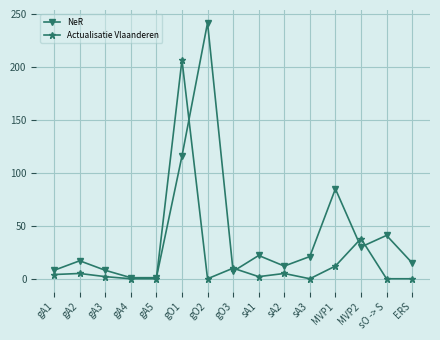

Which series changed the most between gA1 and gO2?

NeR